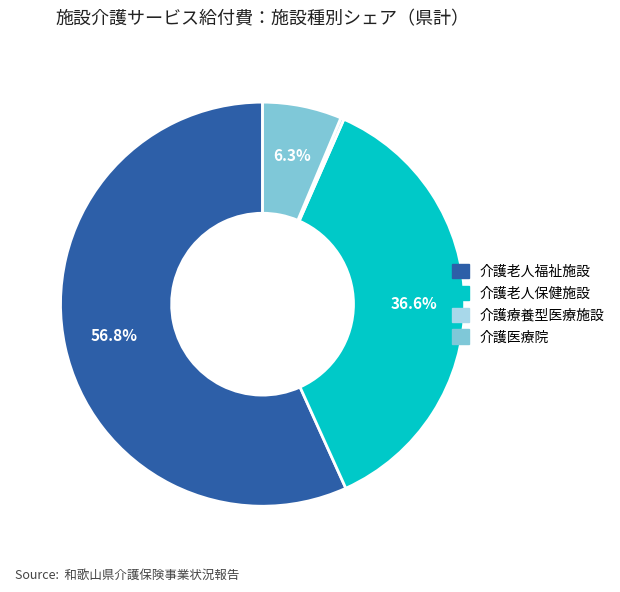

Is it true that 介護老人福祉施設 is 43% of the pie?

False